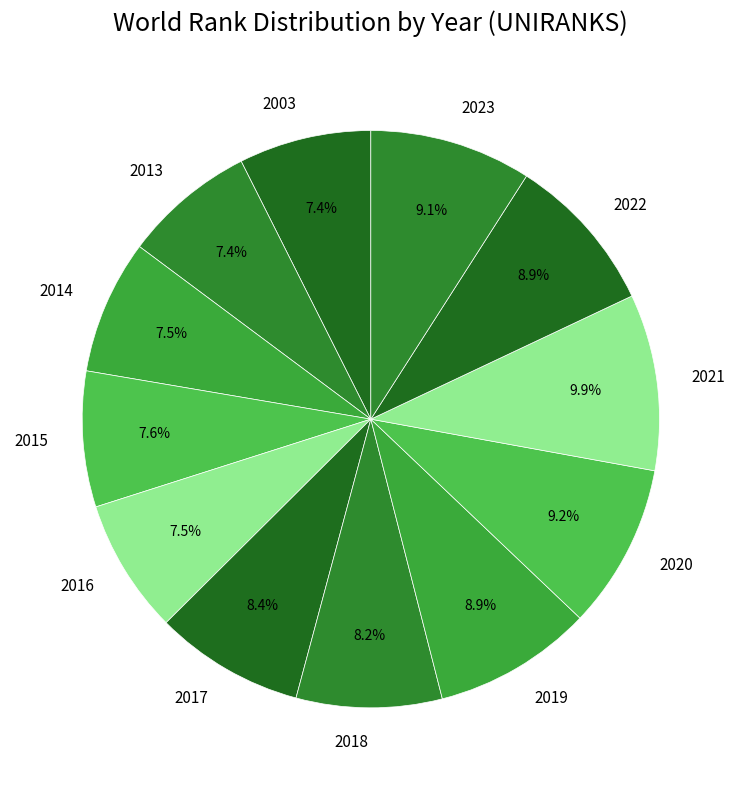

What is the largest slice in the pie chart?

2021